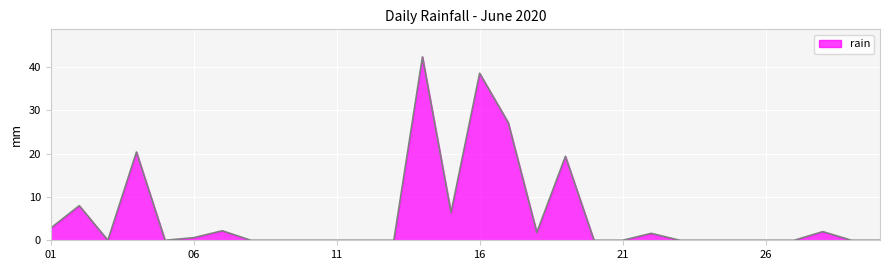

What is the difference between the maximum and minimum values?

42.4